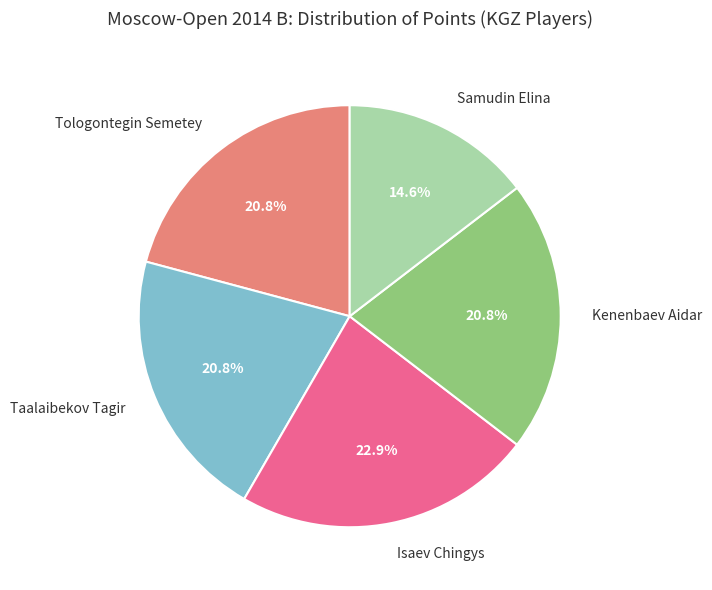

Between Isaev Chingys and Taalaibekov Tagir, which is larger?

Isaev Chingys